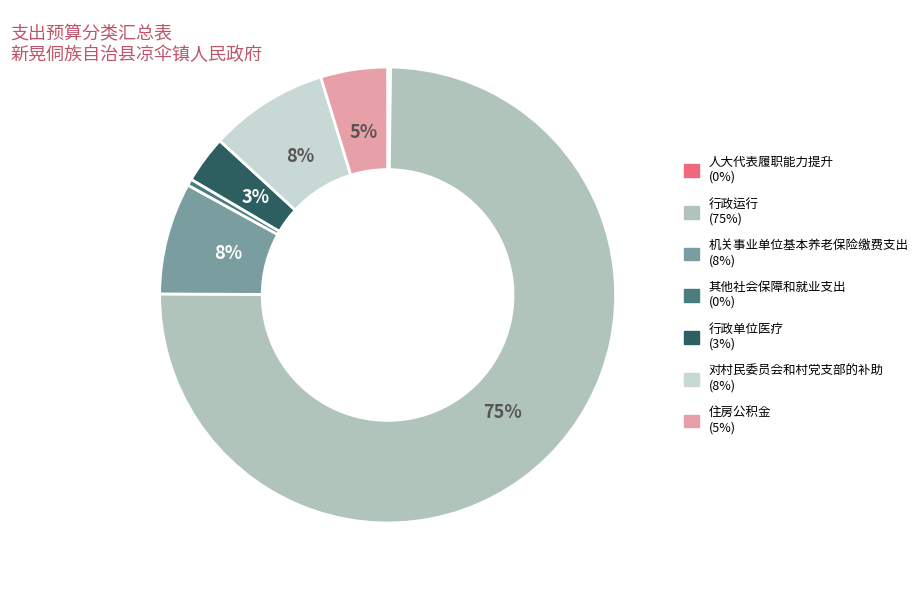

Is there any slice that represents more than half of the pie?

Yes